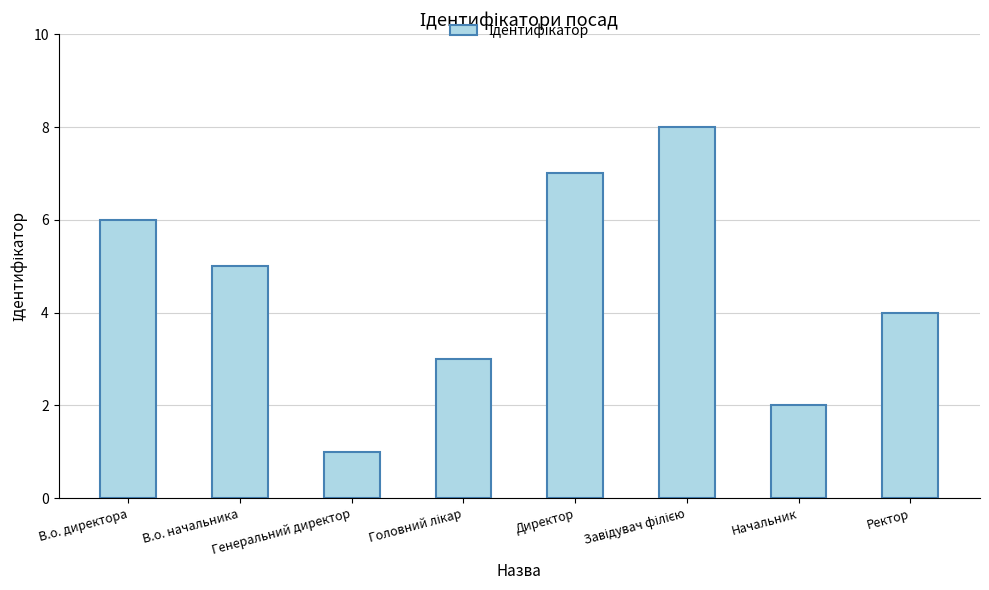

What position from the right is Генеральний директор?

6